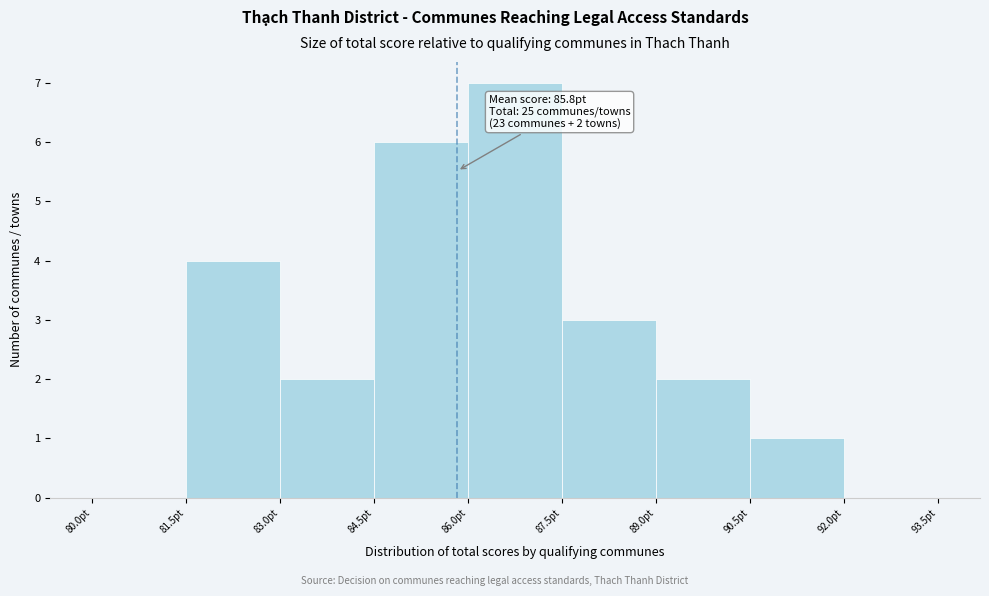

Which range on the x-axis has the tallest bar?

86.0 to 87.5